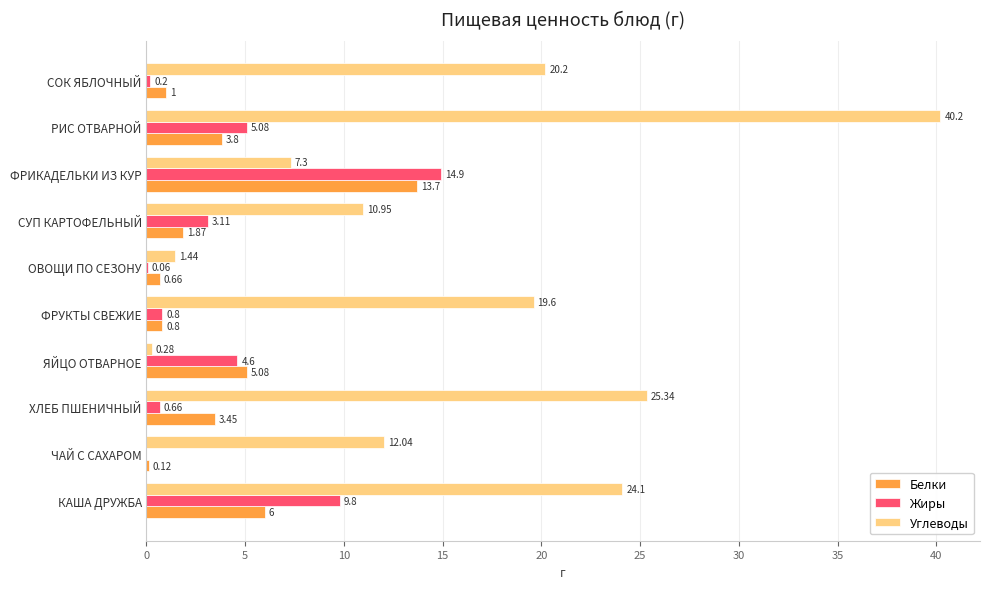

How many series are shown in this chart?

3